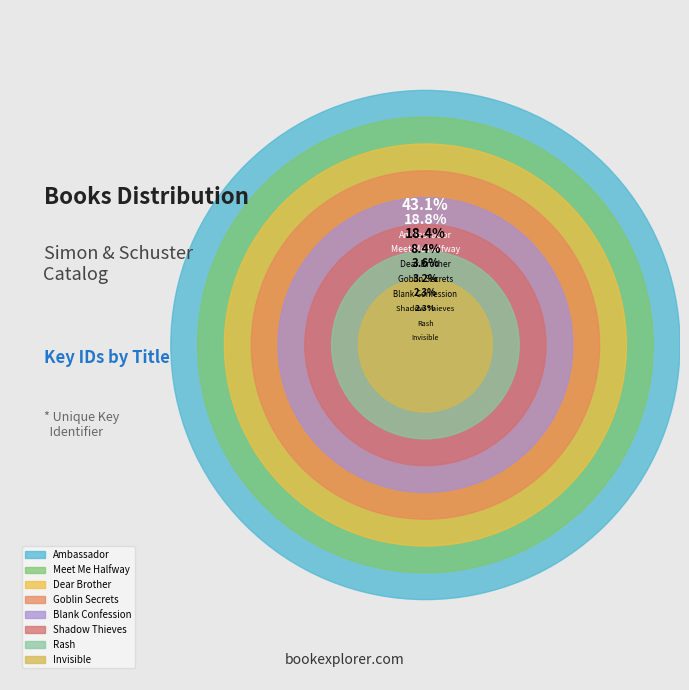

Is it true that Goblin Secrets is 8% of the pie?

True